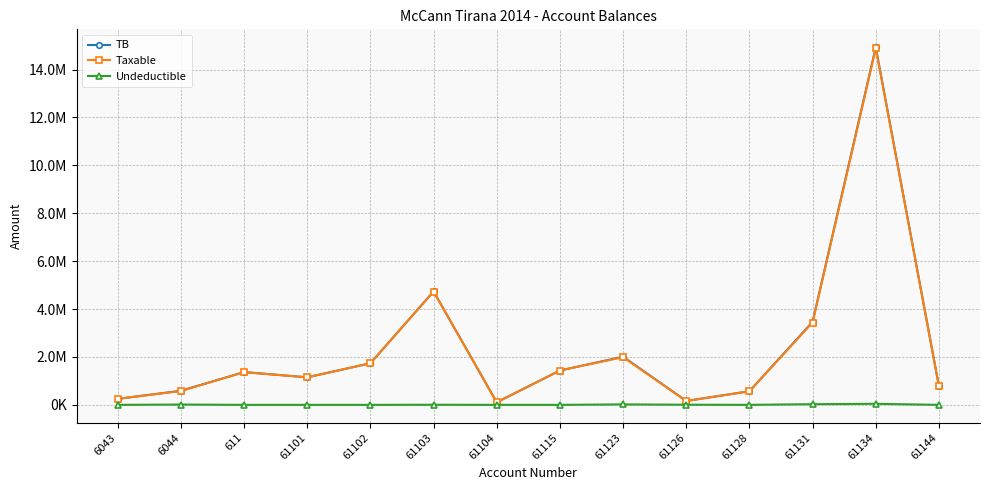

What is the sum of all Taxable values?

33169390.8